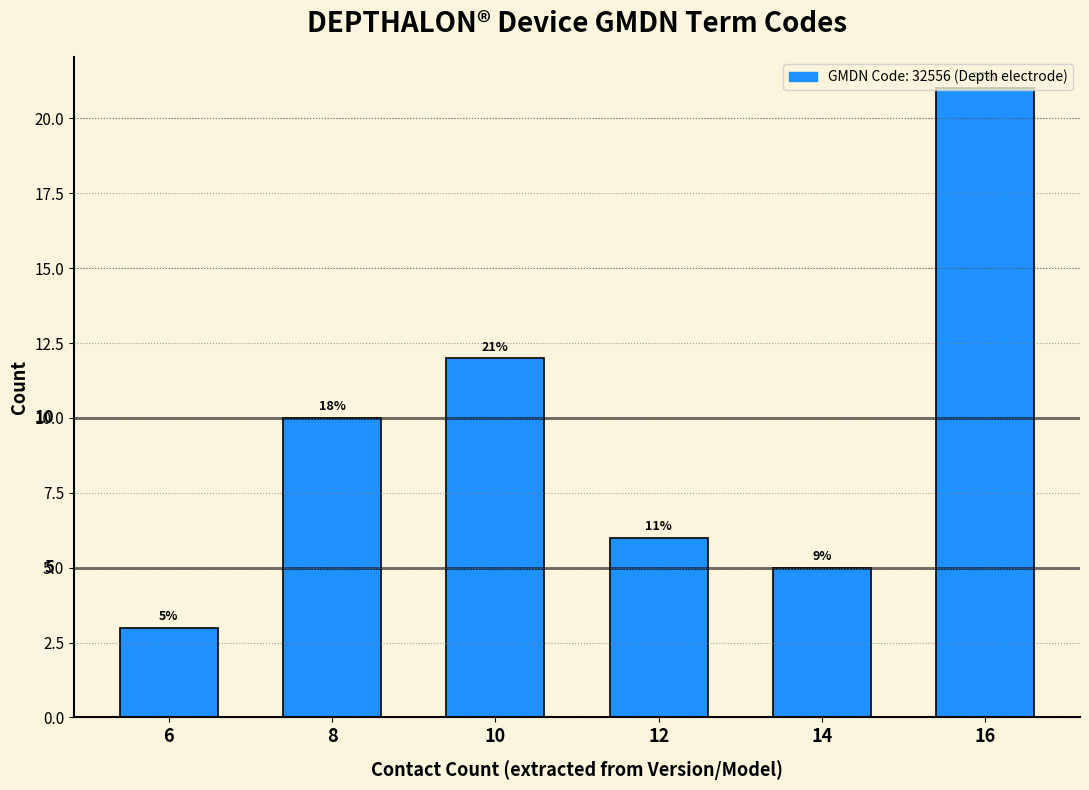

True or false: the data shows 10 at 8.

True